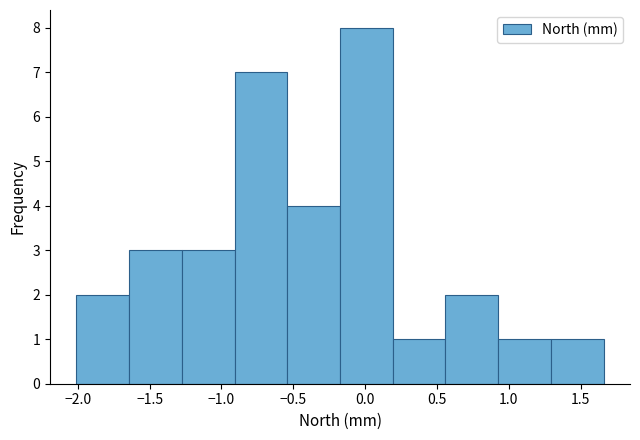

Reading left to right, transcribe this chart: for each bar, give the range it covers on the x-axis and its height. Neither the bar edges nor the heights are printed on the chart, so give them approximately, as read against the axes.

-2.00 to -1.65: 2
-1.65 to -1.30: 3
-1.30 to -0.90: 3
-0.90 to -0.55: 7
-0.55 to -0.15: 4
-0.15 to 0.20: 8
0.20 to 0.55: 1
0.55 to 0.95: 2
0.95 to 1.30: 1
1.30 to 1.65: 1